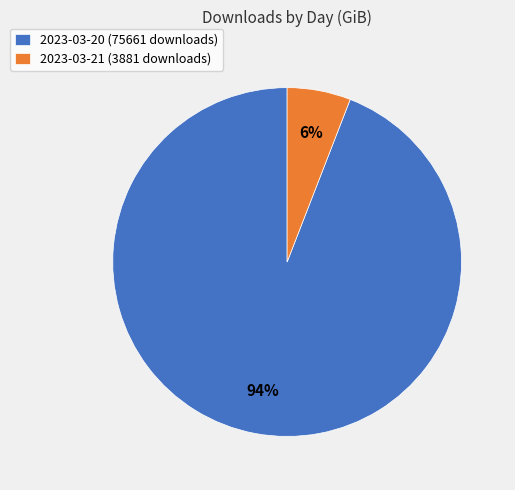

To the nearest percent, what is the average slice percentage?

50%